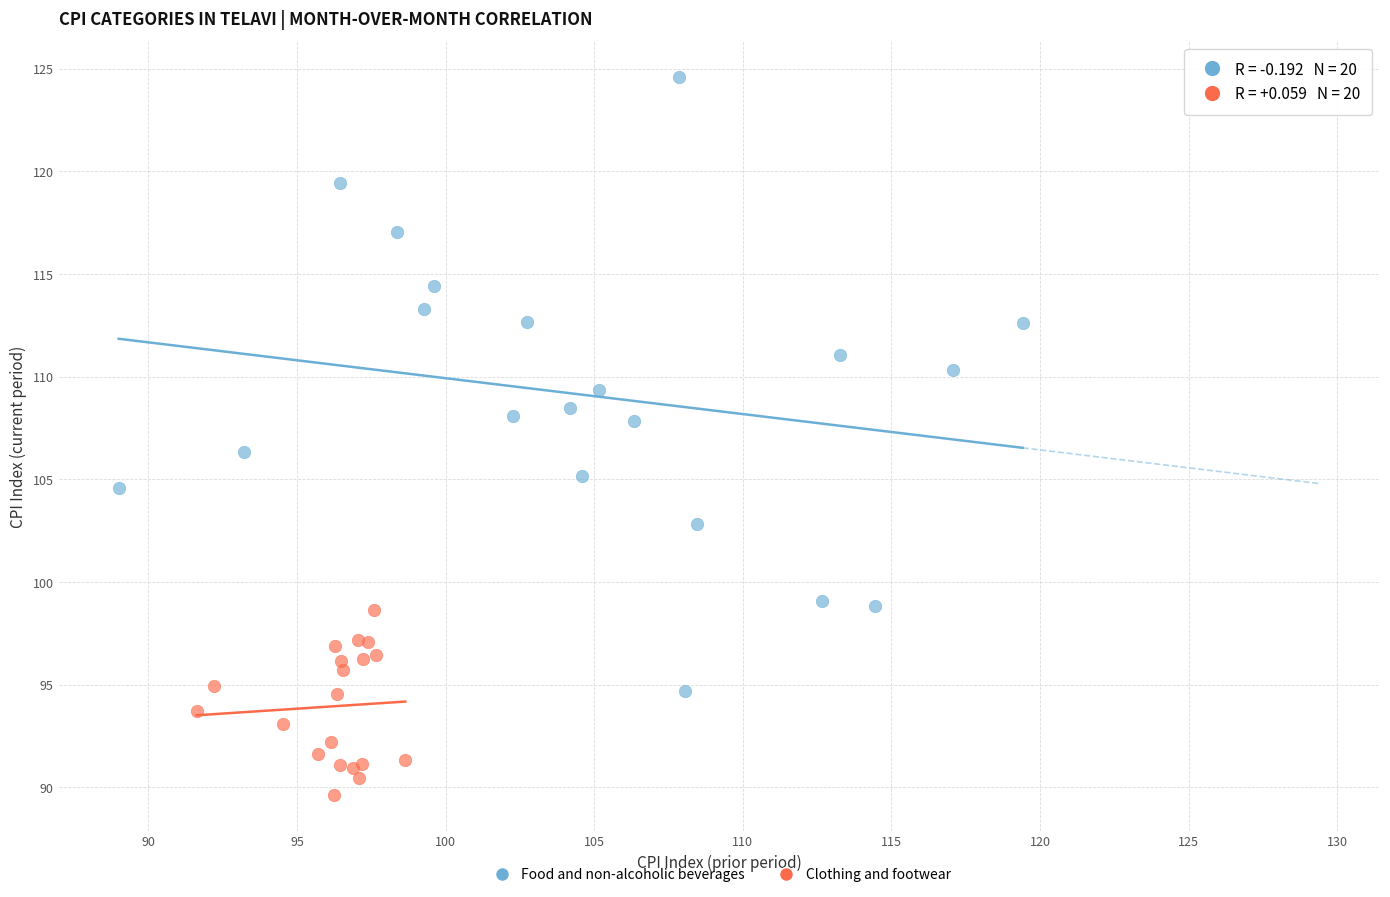

Which series has the largest Y range (max minus min)?

Food and non-alcoholic beverages